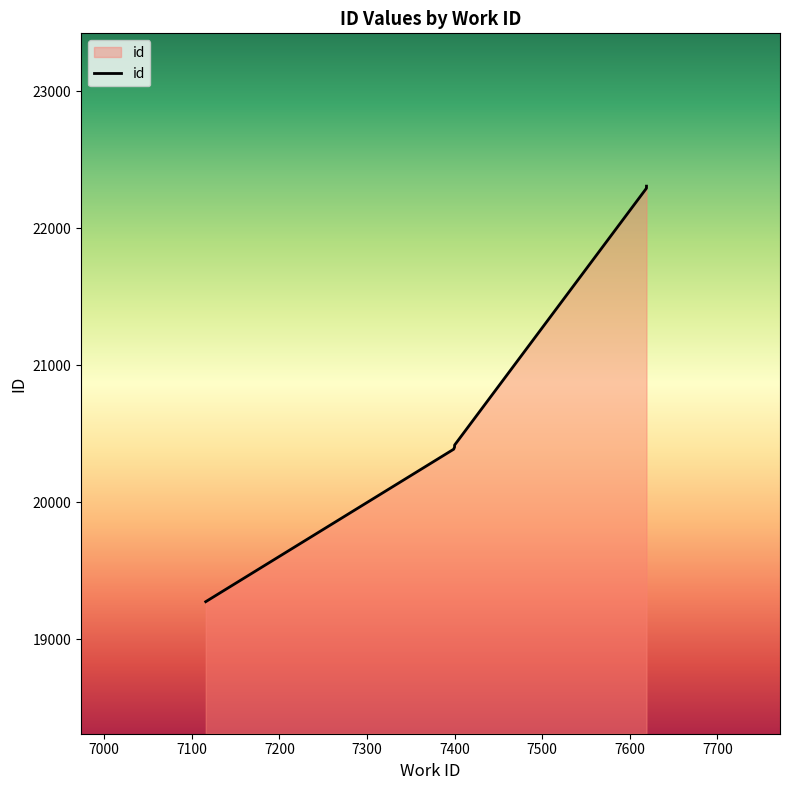

Reading left to right, transcribe all the data shown in this chart.

19276	20389	20405	20408	20413	20417	20419	22294	22296	22309